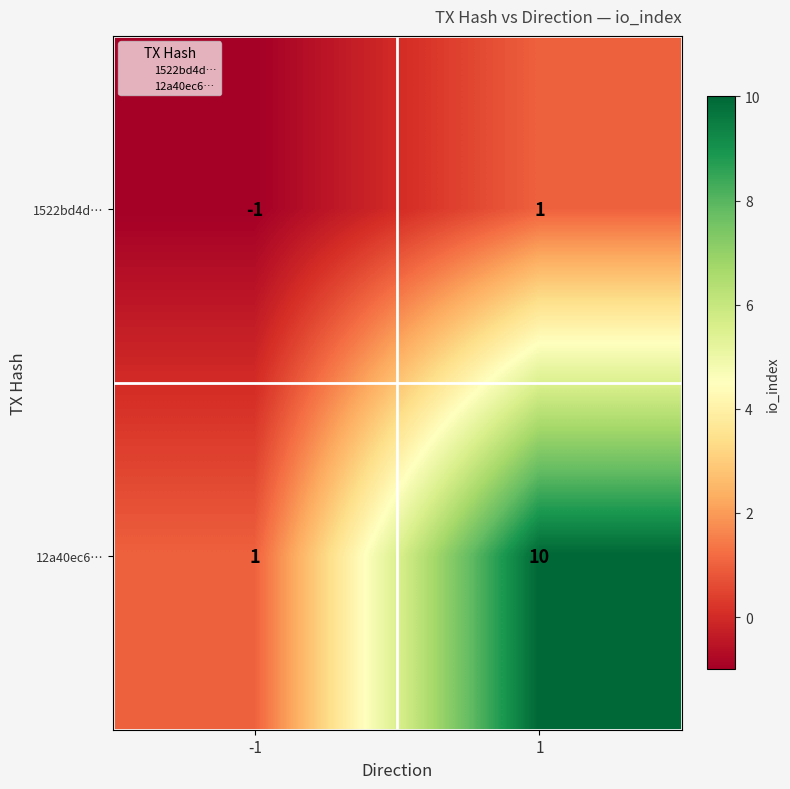

What is the average value of the 12a40ec6… series?

6